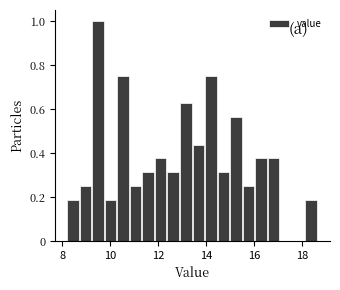

Read against the x-axis, roughly where is the centre of the tallest bar?

9.4